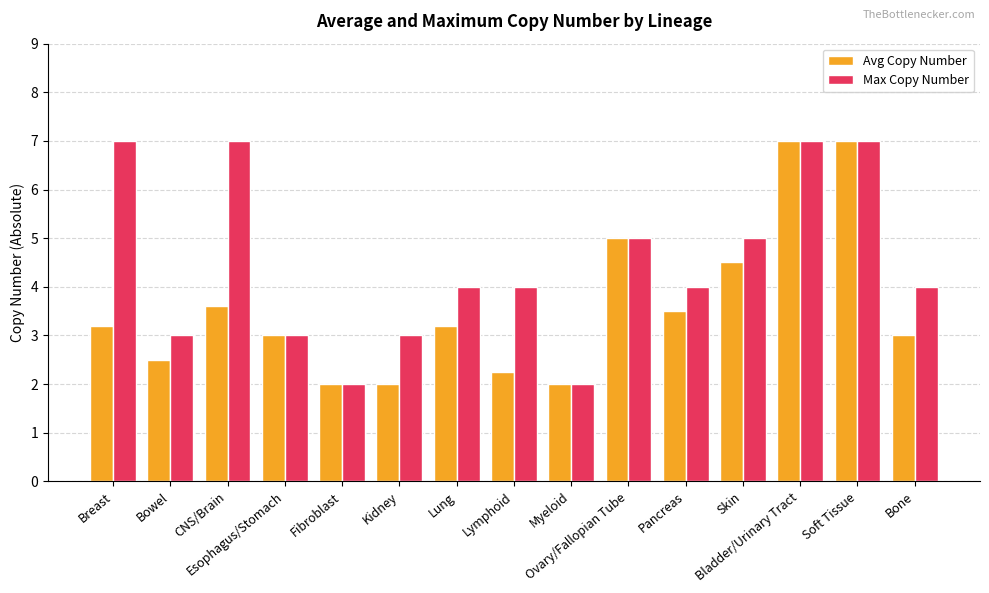

Which series has the largest total across all categories?

Max Copy Number